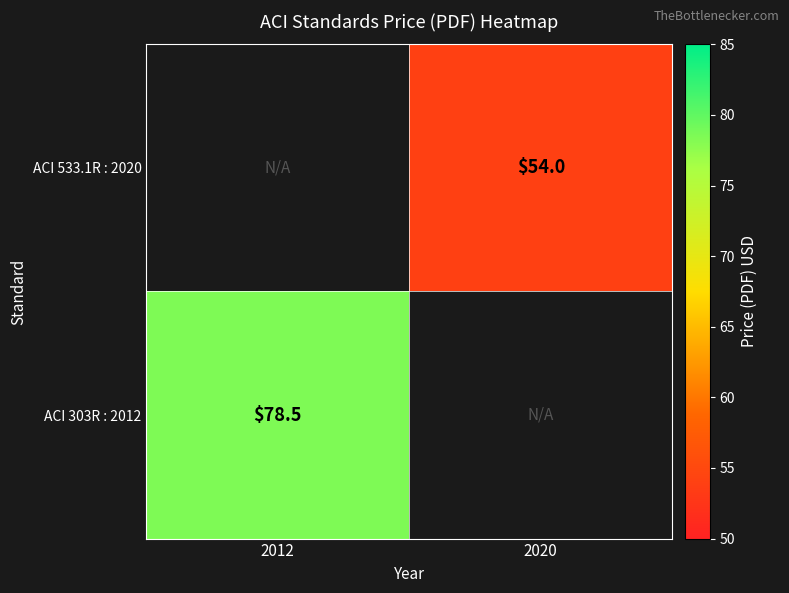

How many series are shown in this chart?

2